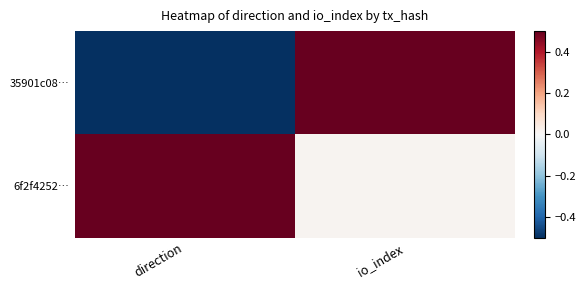

Reading right to left, transcribe all the data shown in this chart.

35901c08…: io_index=0.5	direction=-0.5
6f2f4252…: io_index=0.0	direction=0.5